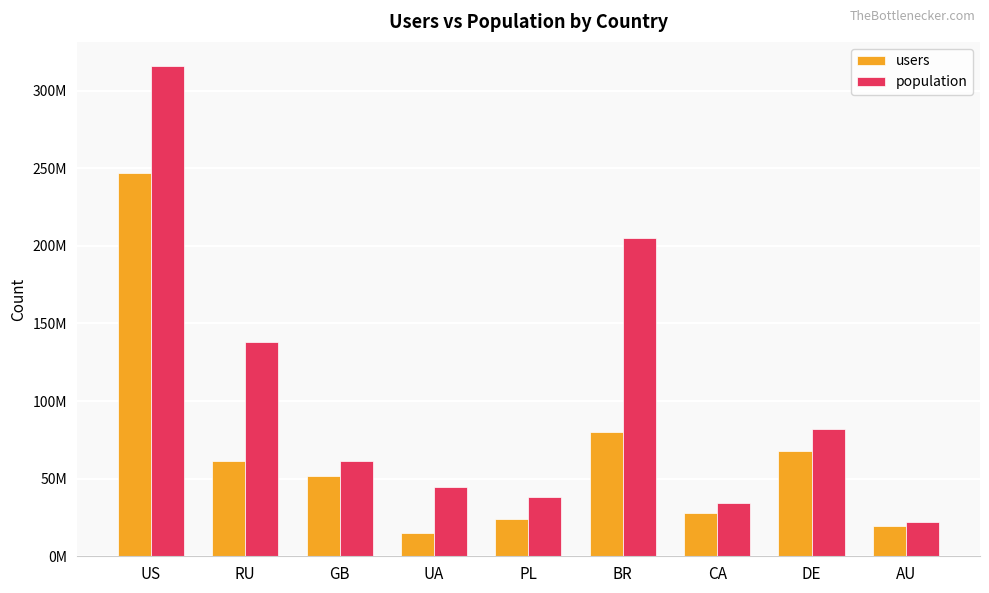

Where is population nearest to the value 168818136?

RU